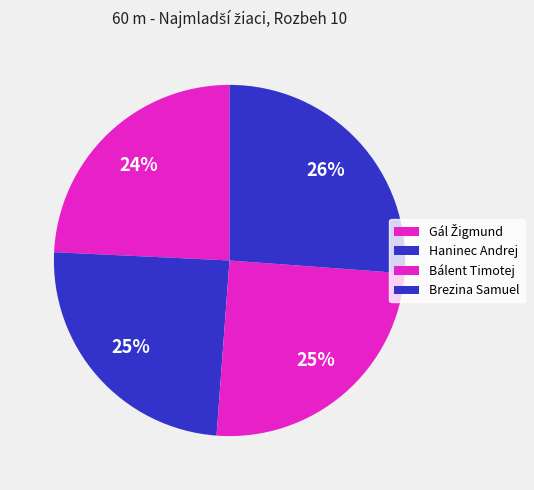

How many slices are in this pie chart?

4